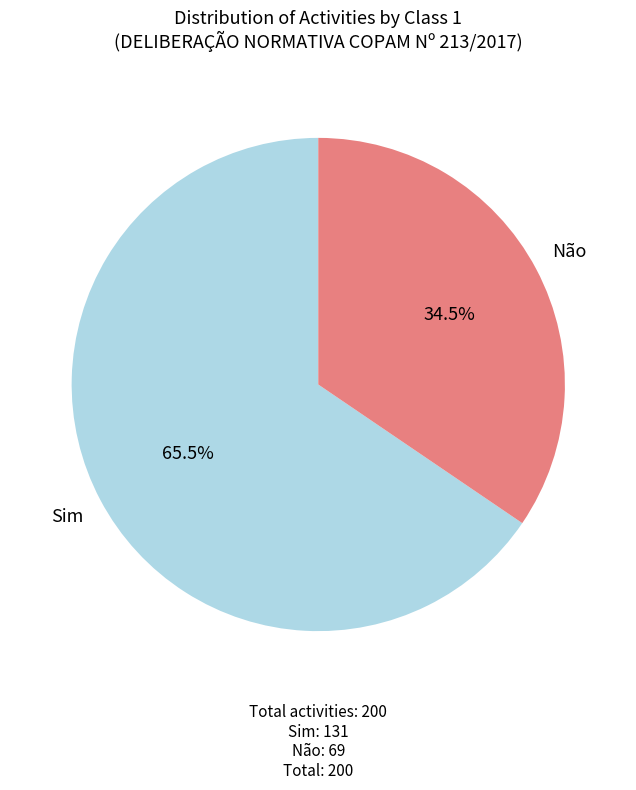

What is the ratio of the value at Não to the value at Sim?

0.5